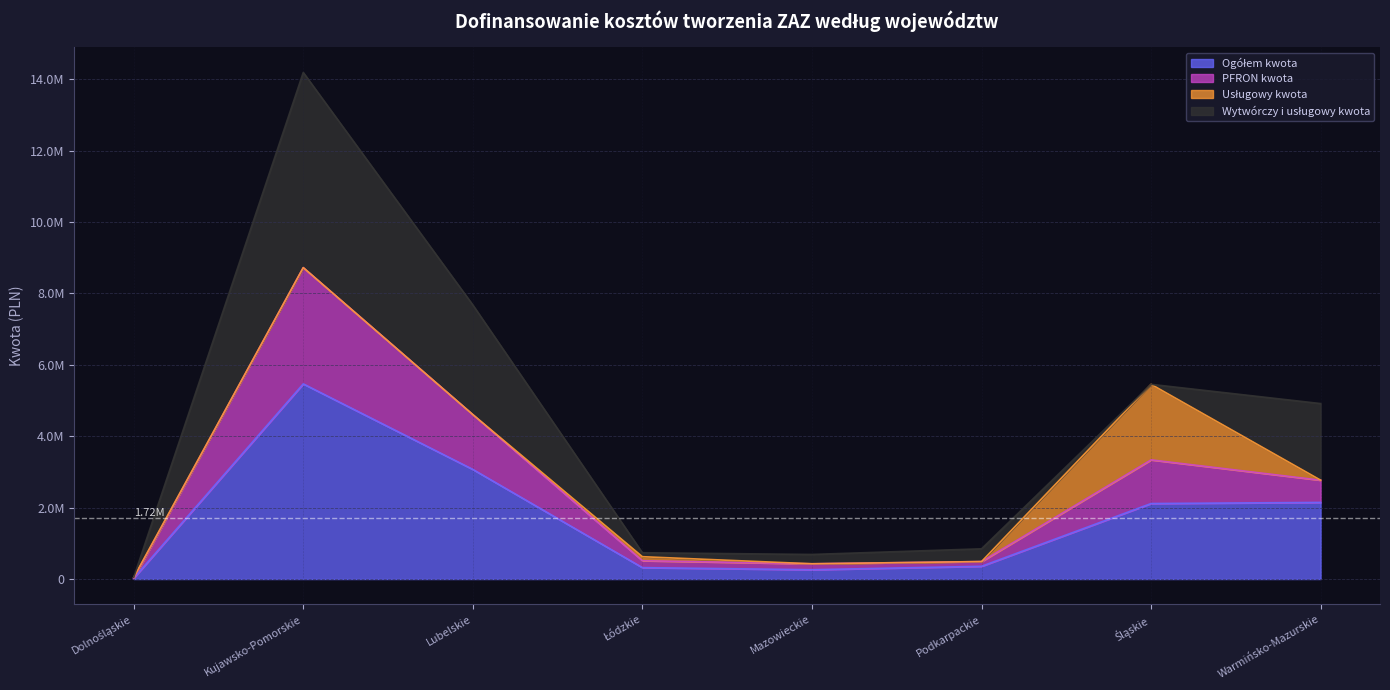

Does the chart display data point markers on the line(s)?

No